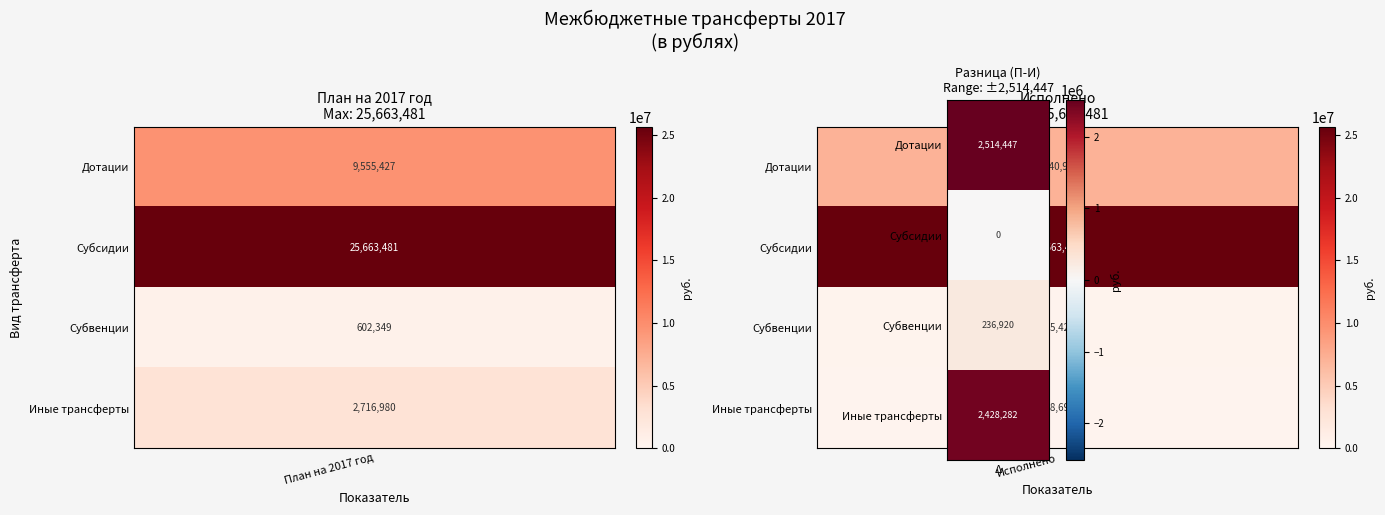

Read the Субсидии value at Исполнено.

25663481